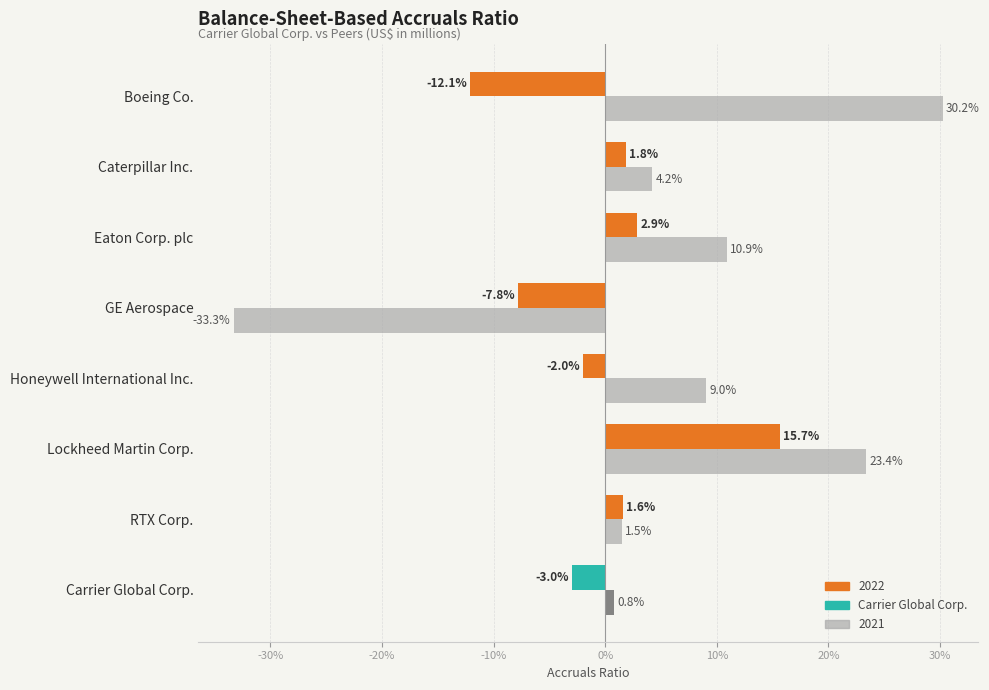

List the series in order of their peak value, highest first.

2021, 2022